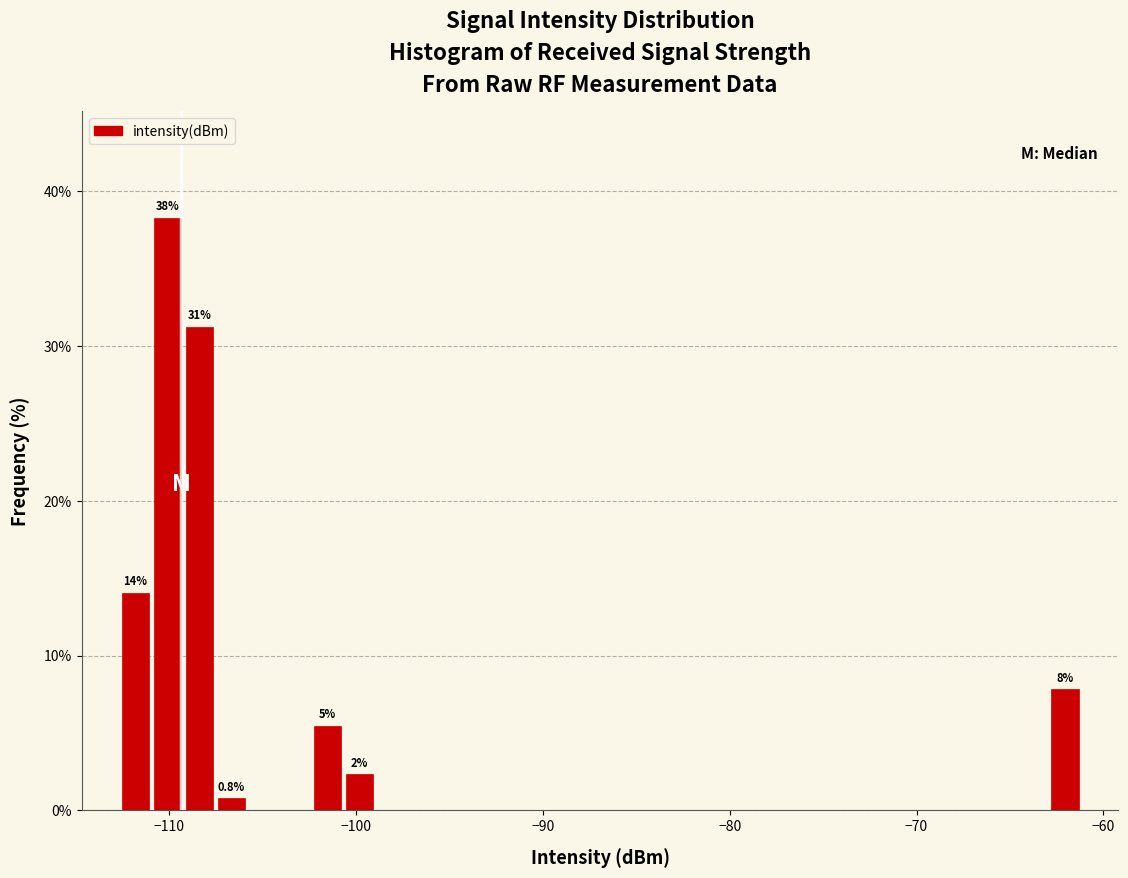

Read against the x-axis, roughly where is the centre of the tallest bar?

-110